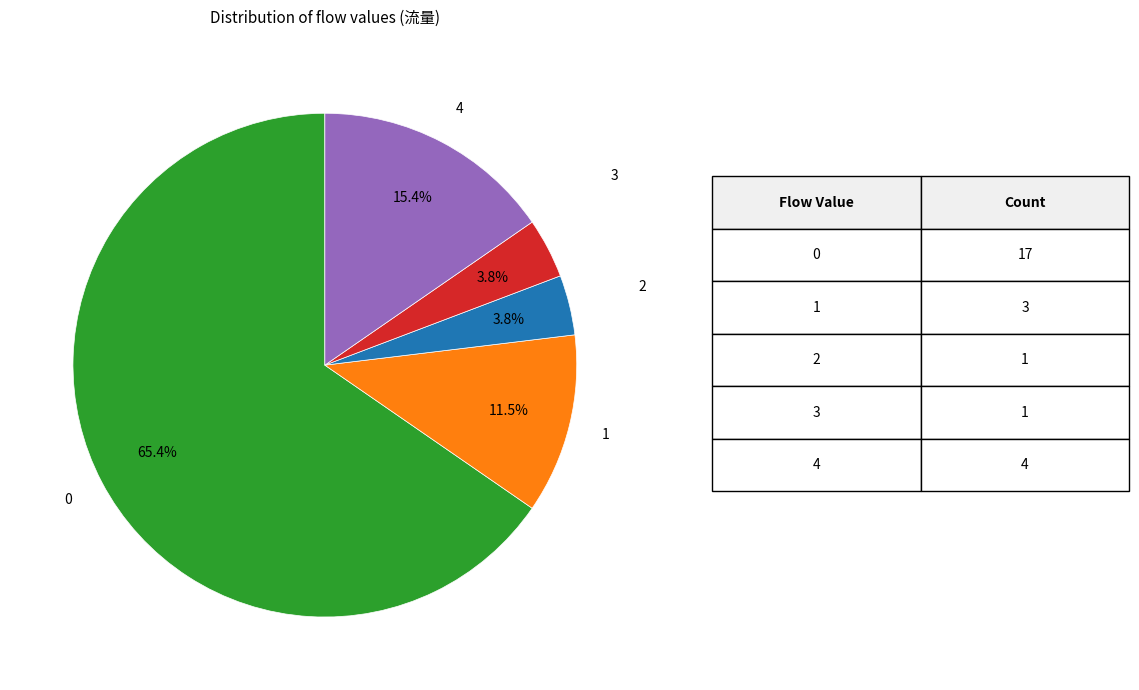

Which has a higher value, 3 or 1?

1